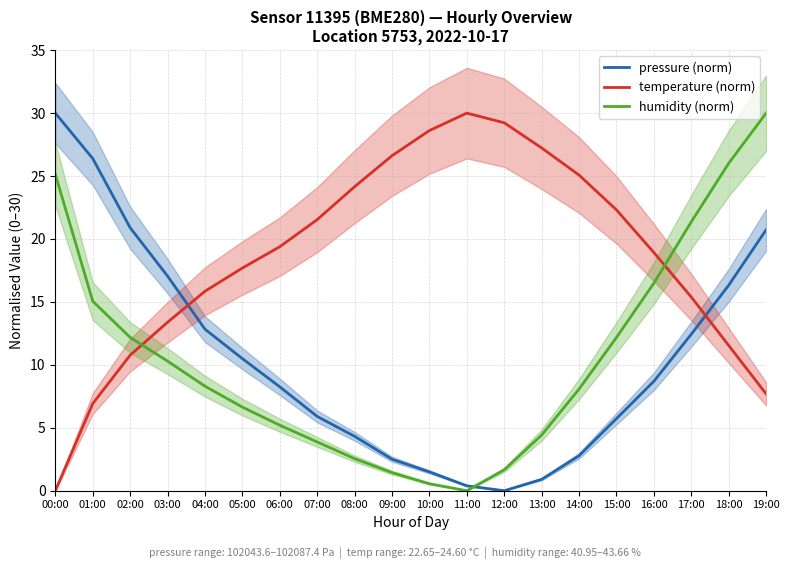

What is the difference between the second highest and second lowest values in the humidity (norm) series?

25.5